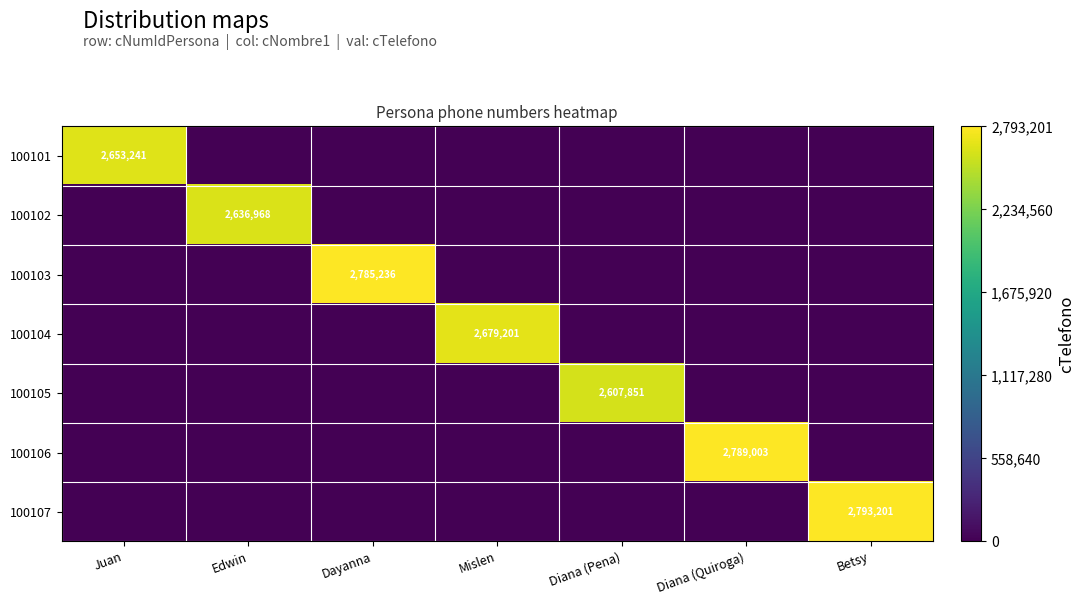

Is it true that 100102 equals 3667565 at Edwin?

False